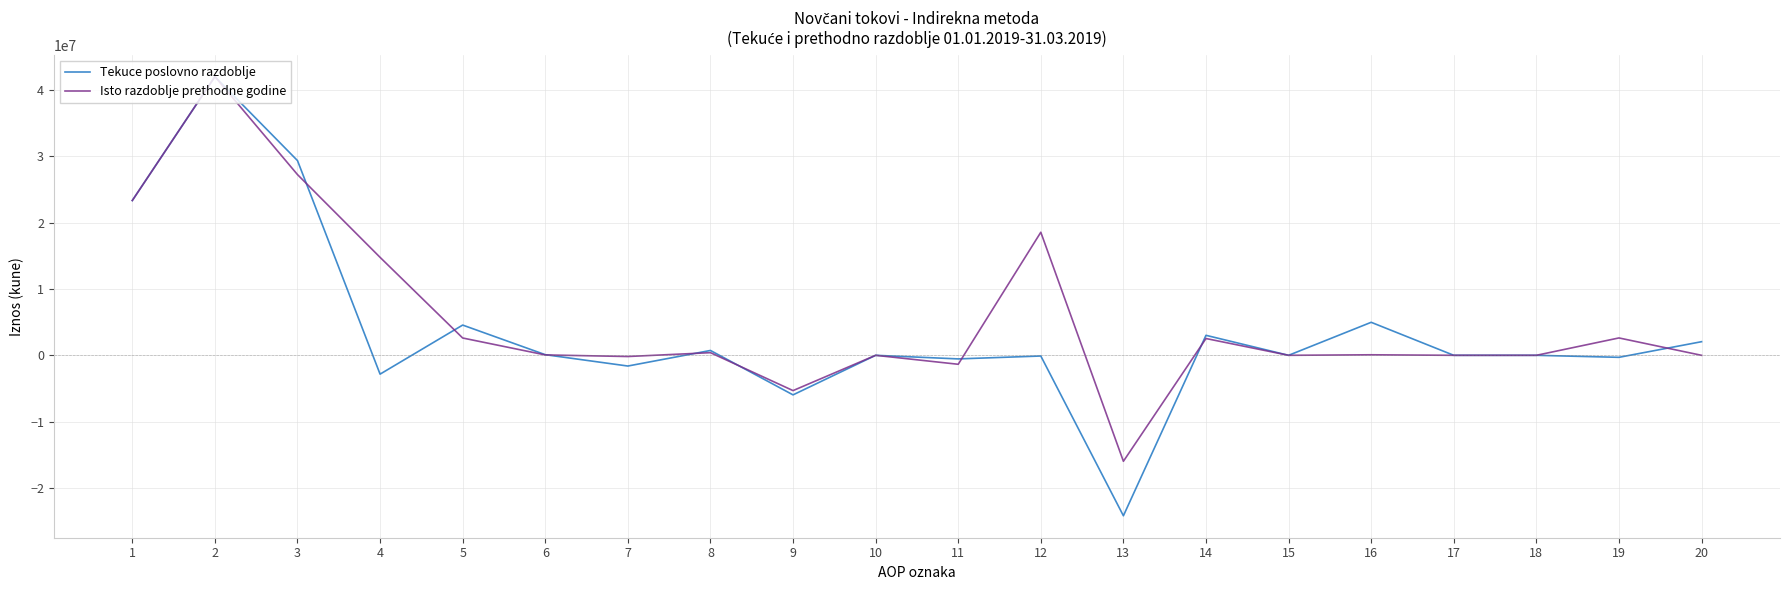

What is the difference between the maximum and minimum values in the Tekuce poslovno razdoblje series?

66163972